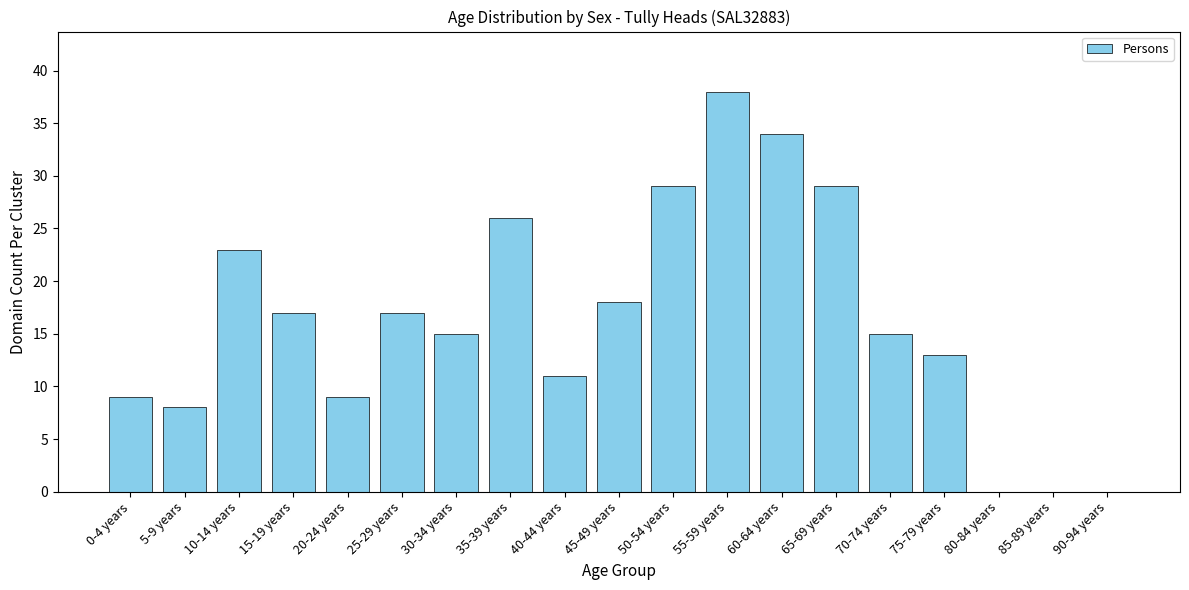

The chart shows a value of 0 at 90-94 years. True or false?

True